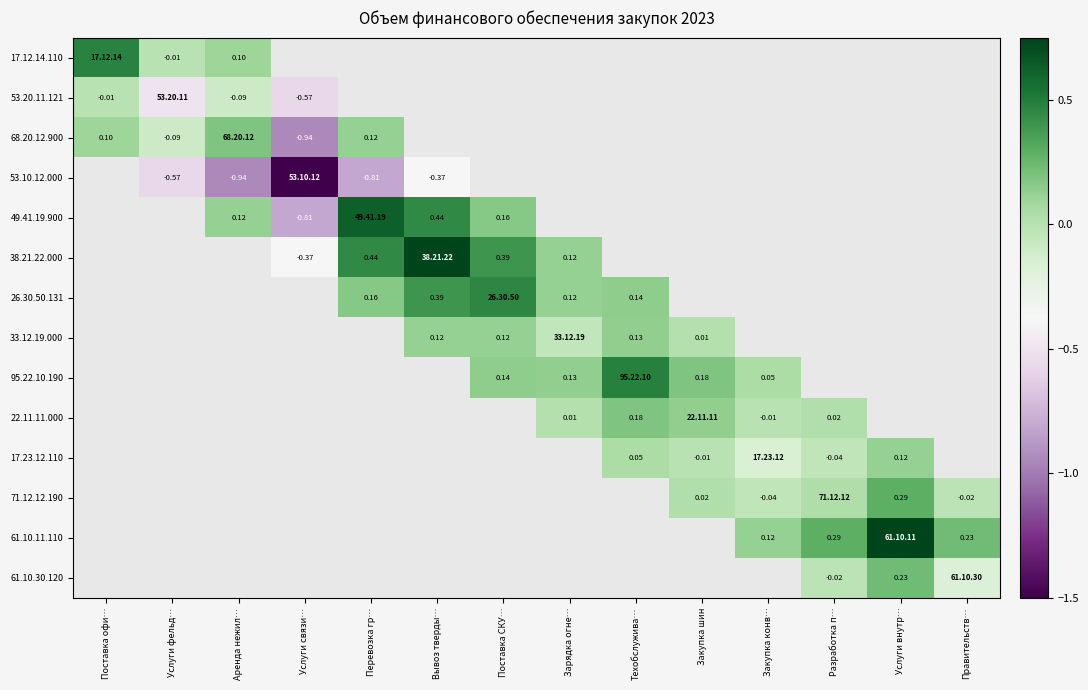

How many data points does each series have?

14